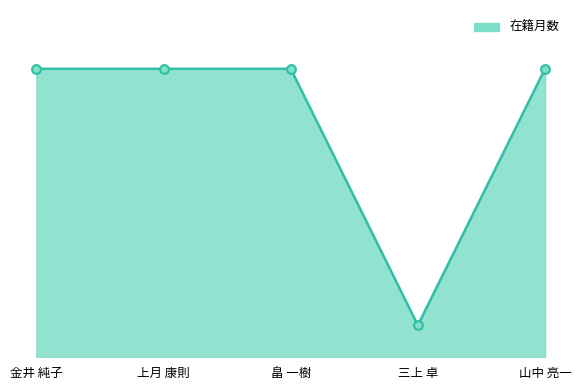

Which has a higher value, 上月 康則 or 畠 一樹?

上月 康則